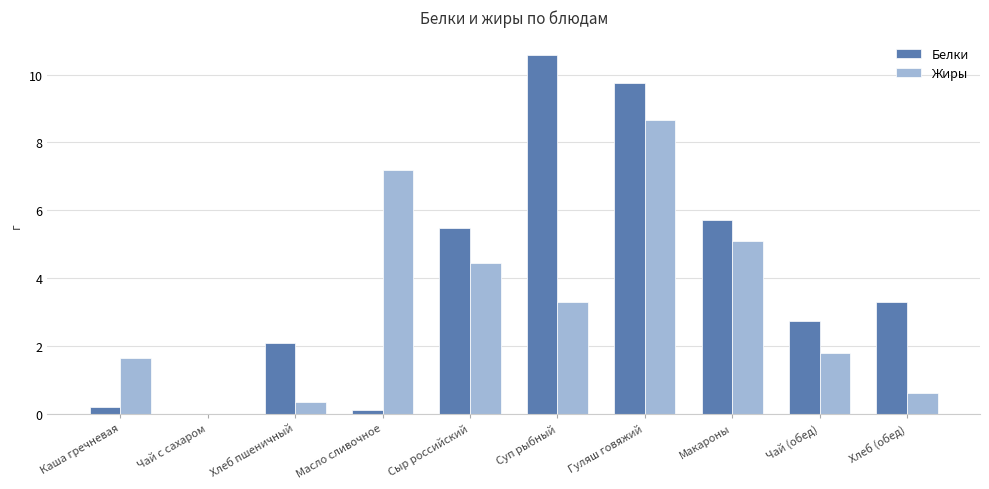

The value of Жиры at Макароны is 1.1. True or false?

False